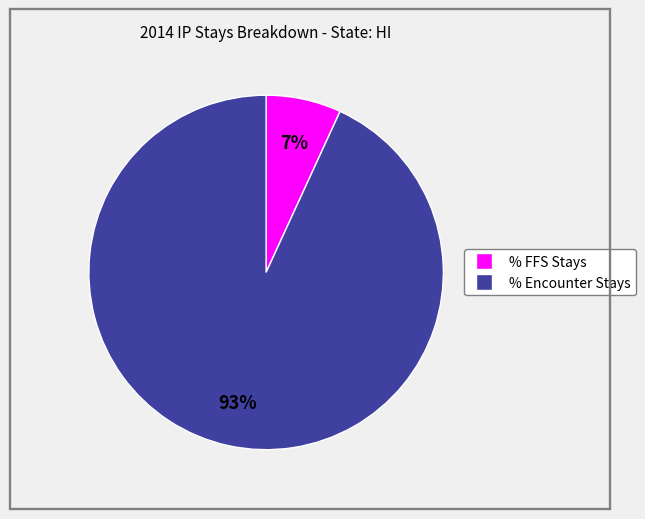

How many segments does this pie chart have?

2